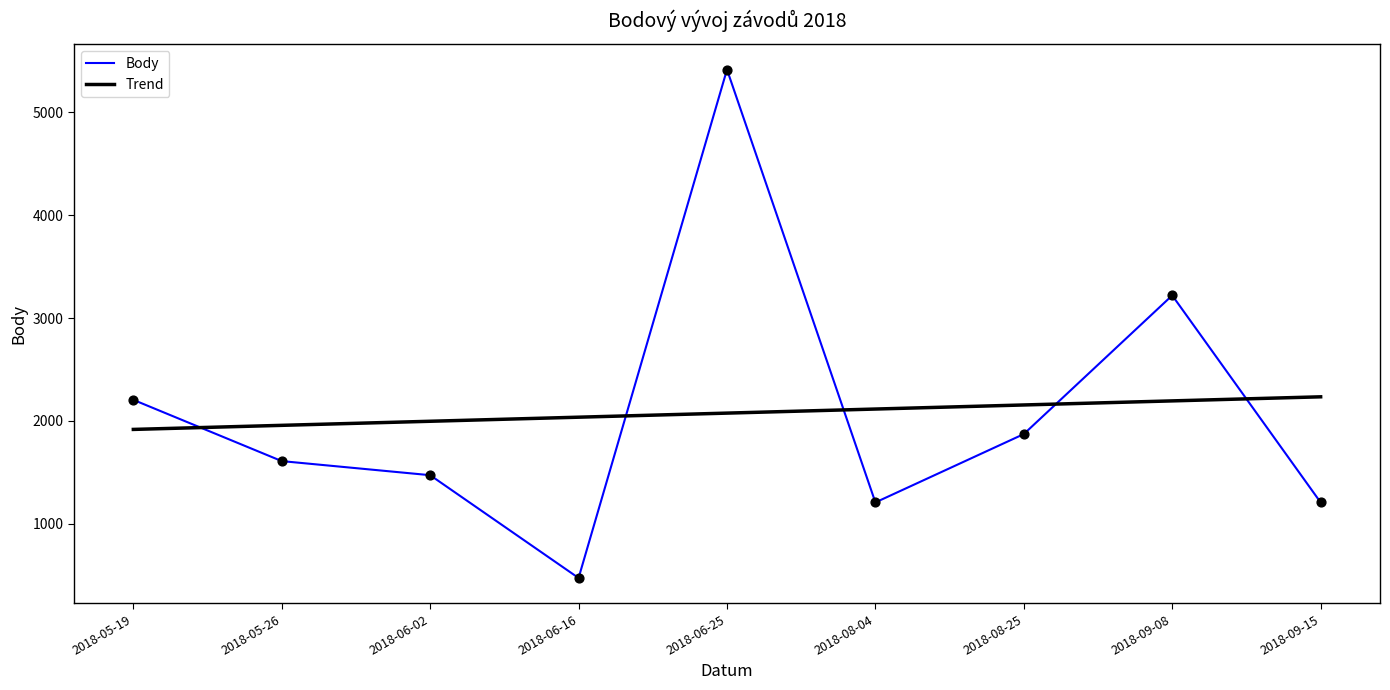

Which has a higher value, 2018-05-19 or 2018-09-15?

2018-05-19